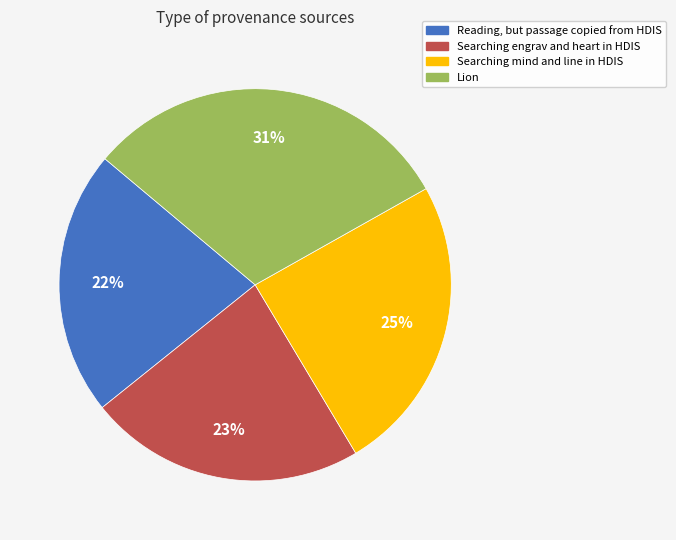

Which slice is the largest?

Lion